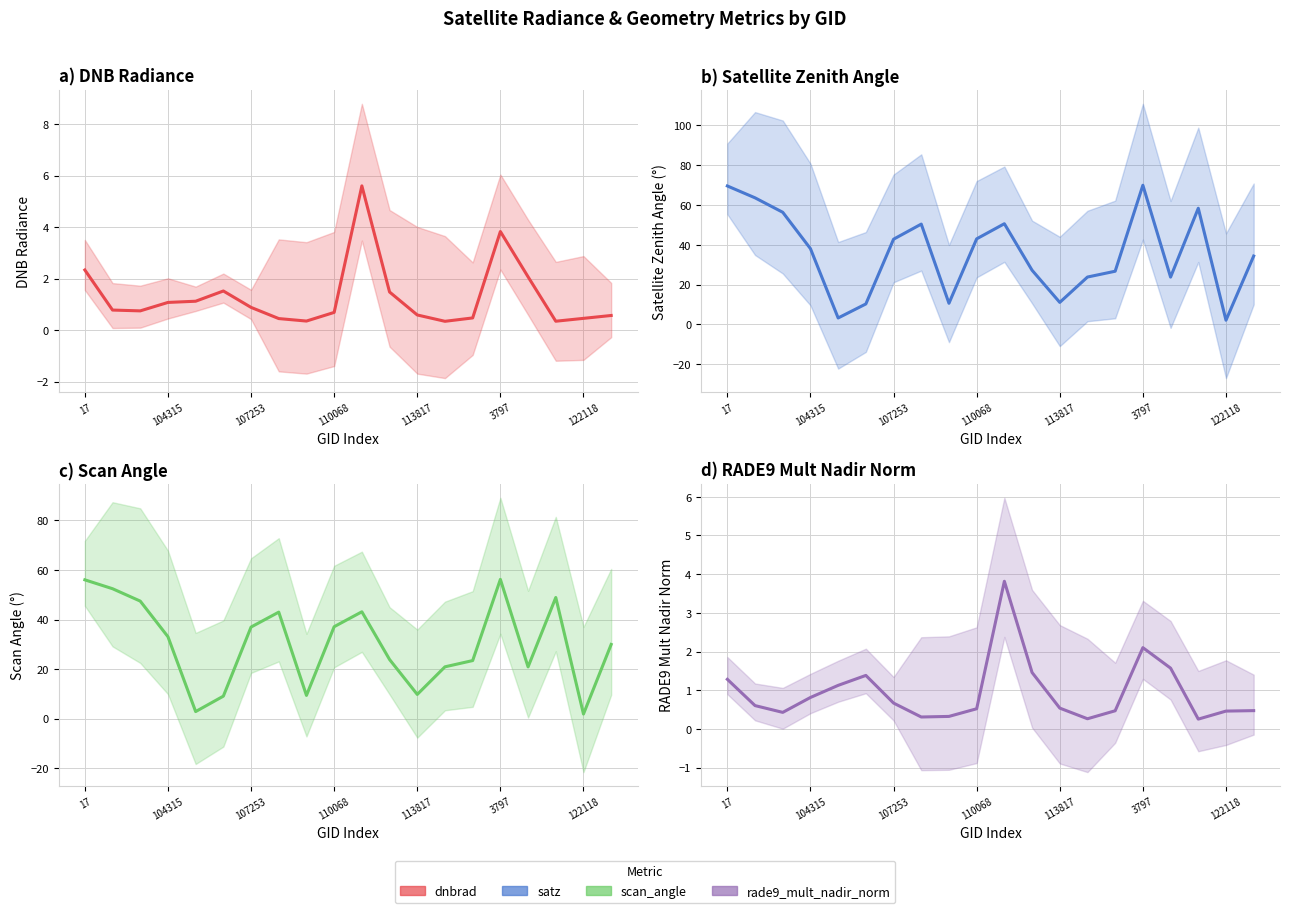

At how many categories does at least one series exceed 40?

9